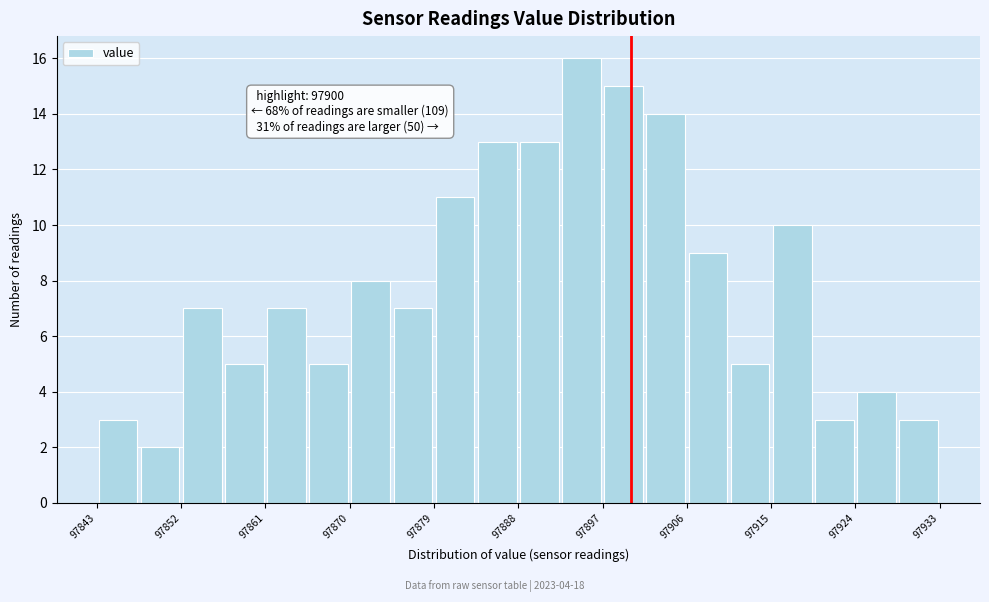

Which range on the x-axis has the tallest bar?

97892.5 to 97897.0